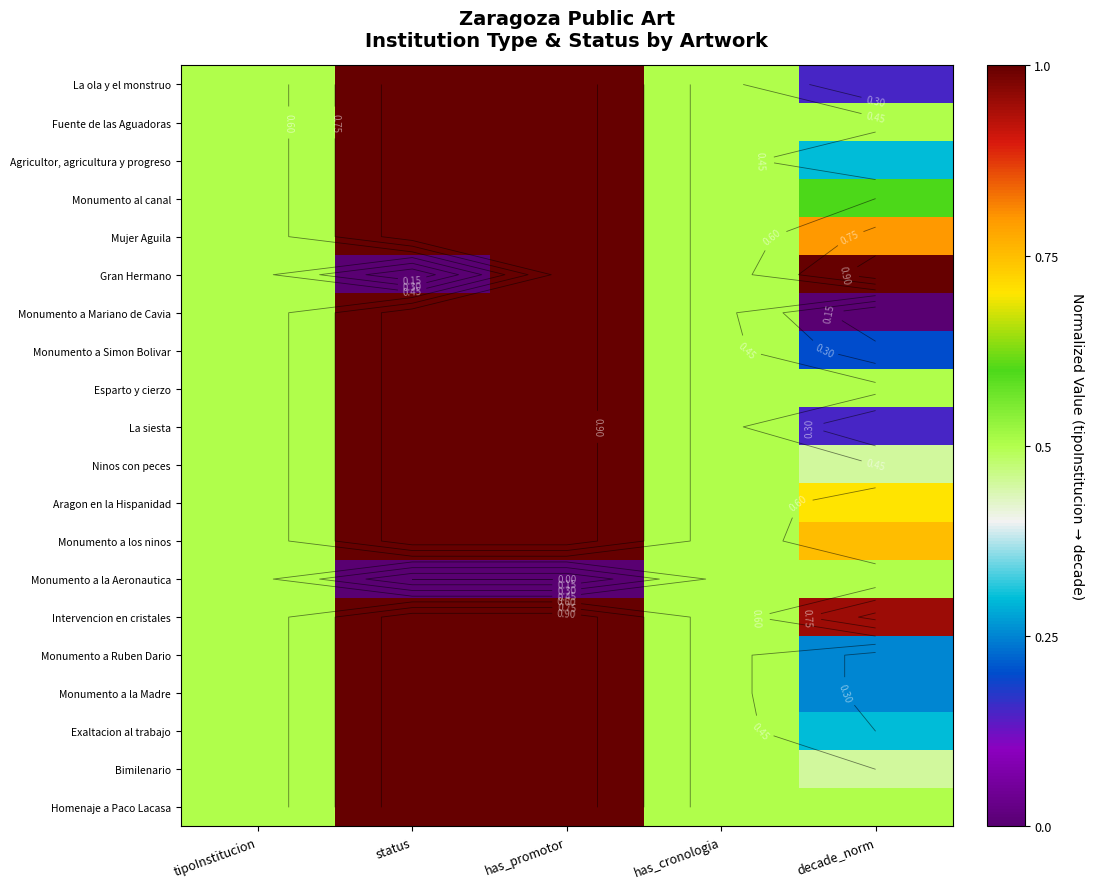

What is the total value across all series at has_cronologia?

10.0